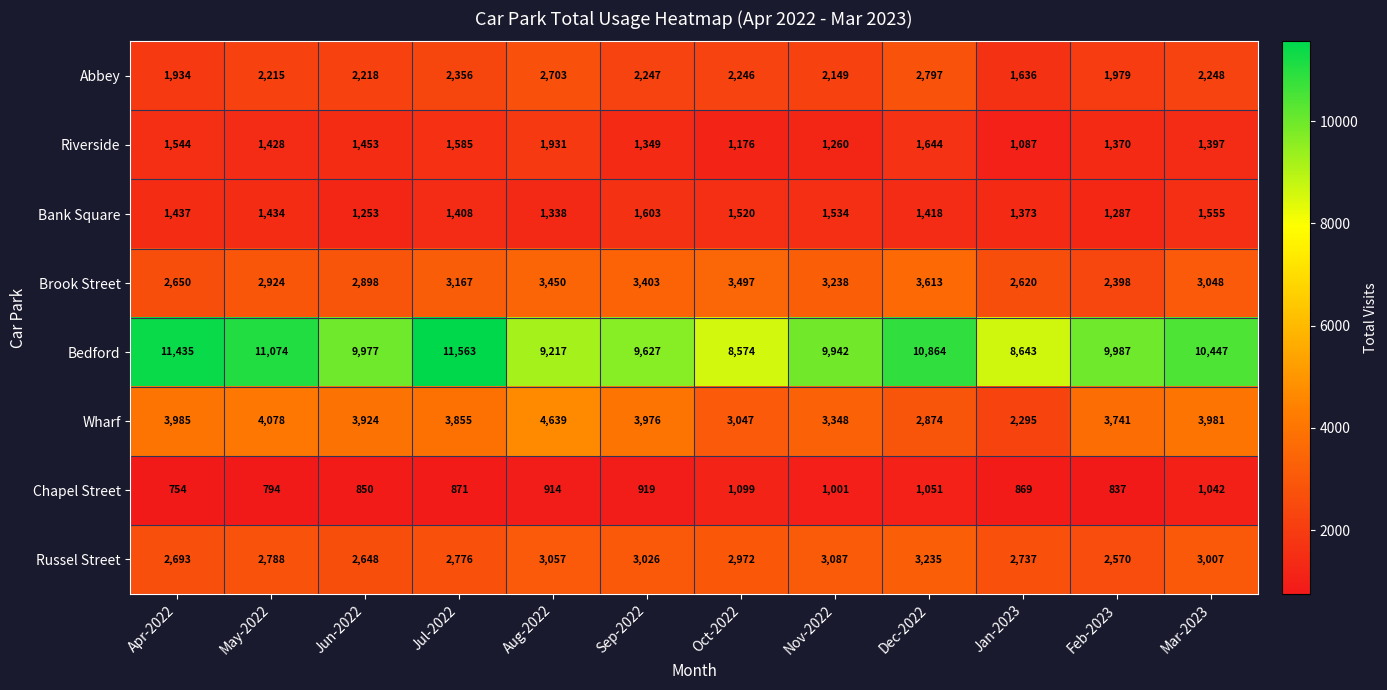

What value does the Wharf series have at Aug-2022, to the nearest 10?

4640